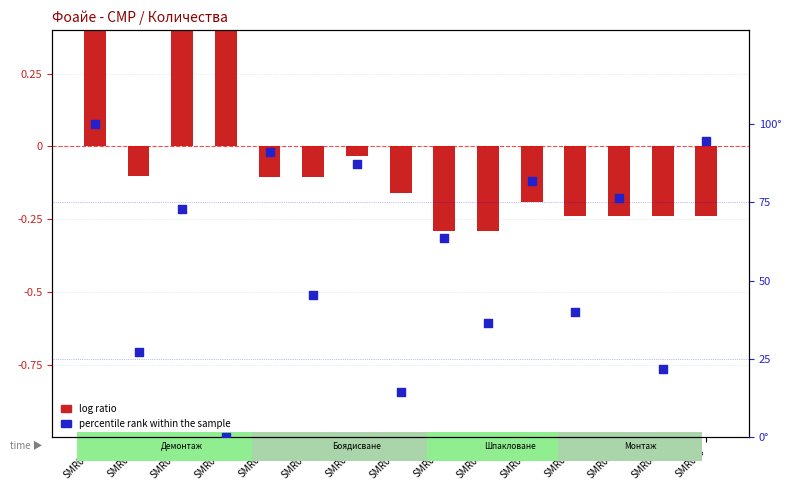

Which has a higher value, SMR014 or SMR002?

SMR002